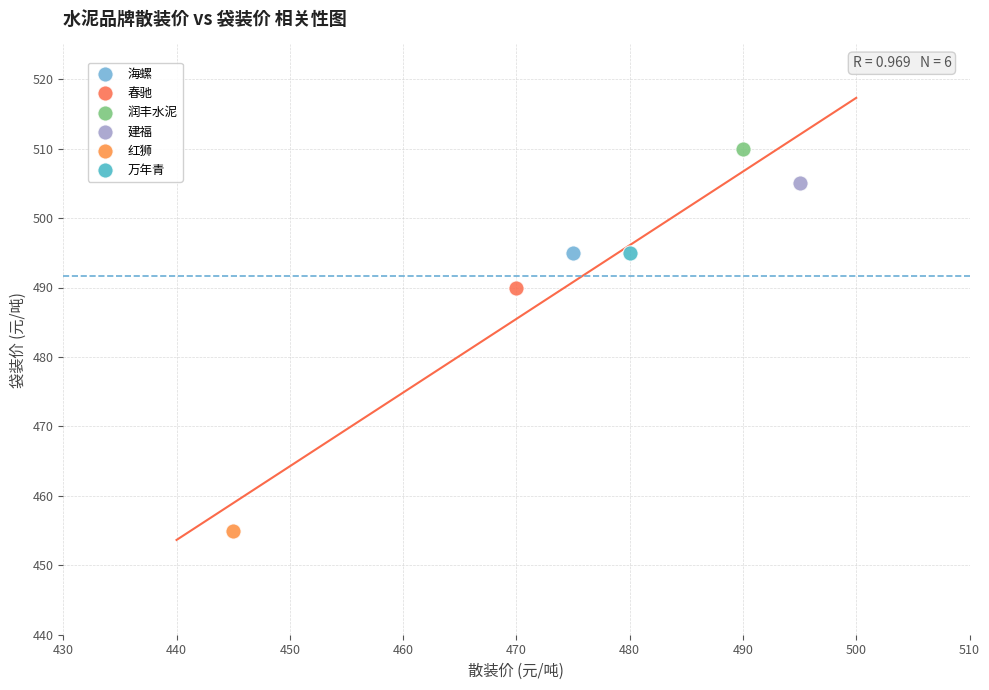

What are all the series names shown in the legend?

海螺, 春驰, 润丰水泥, 建福, 红狮, 万年青